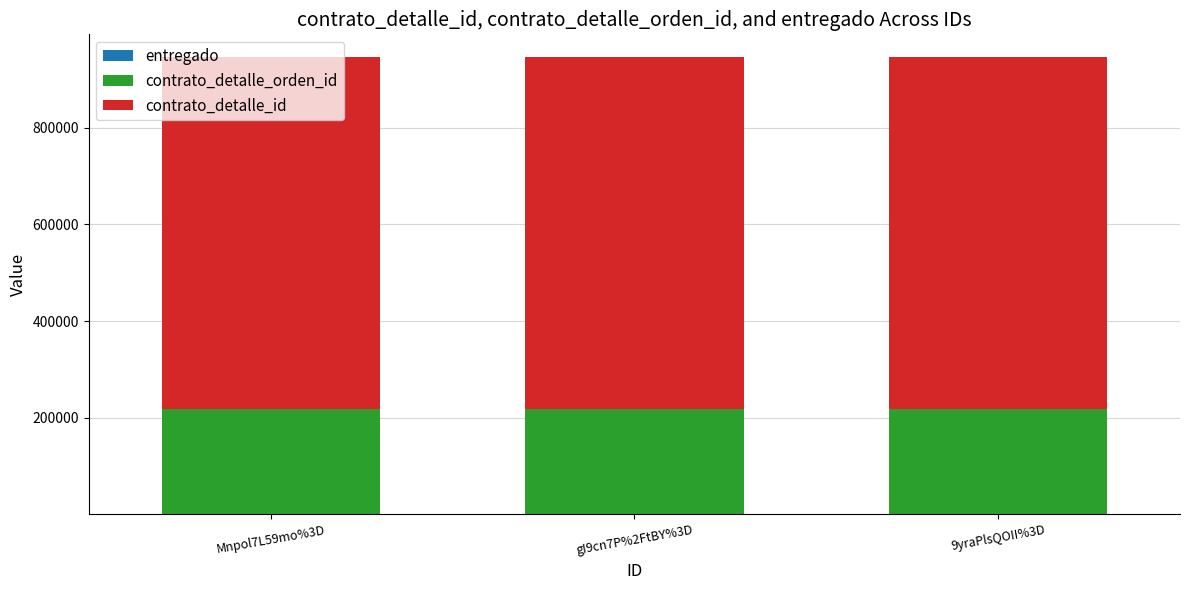

List the series in order of their overall mean, highest first.

contrato_detalle_id, contrato_detalle_orden_id, entregado